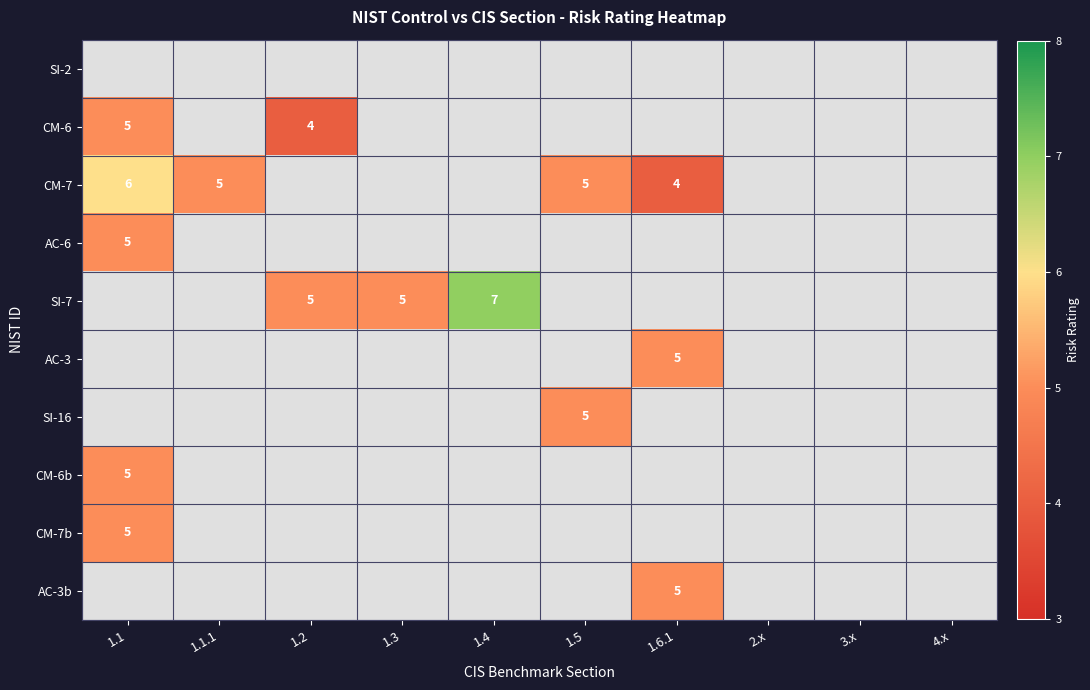

Is it true that CM-6 equals 4 at 1.2?

True